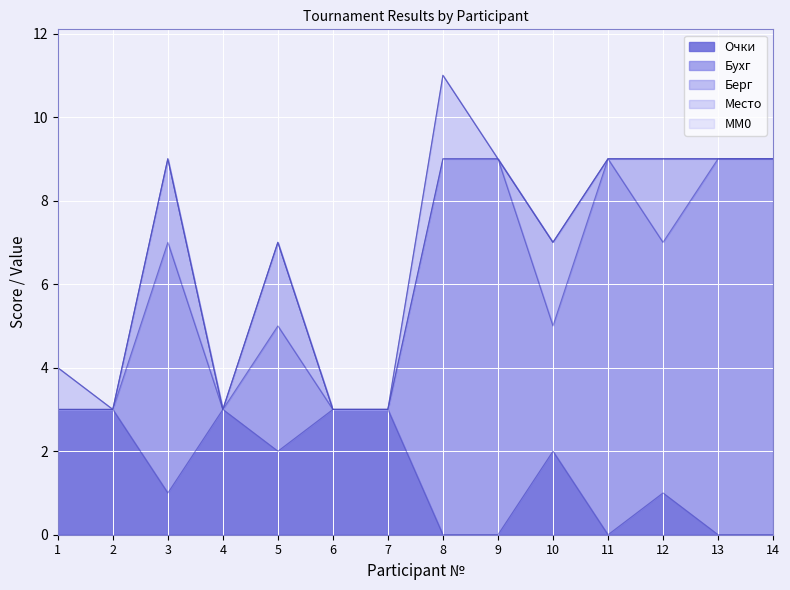

Which series has the largest total across all categories?

Бухг